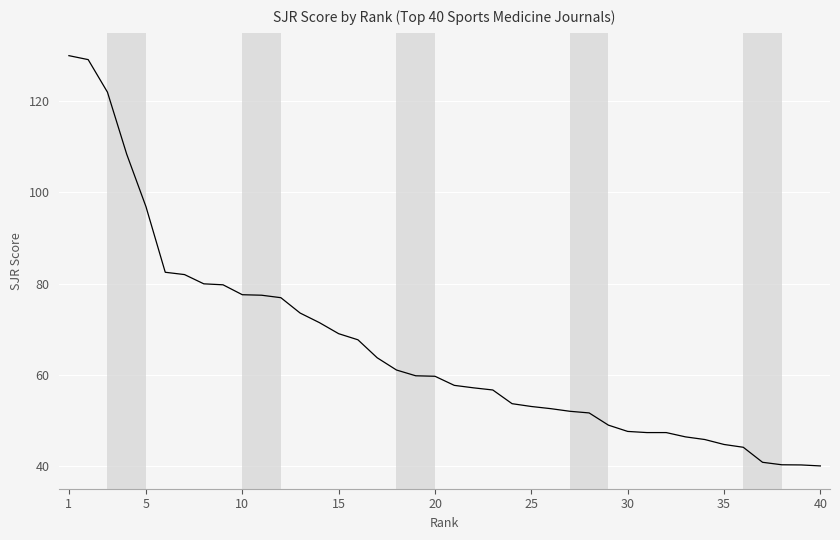

What is the average value?

65.9